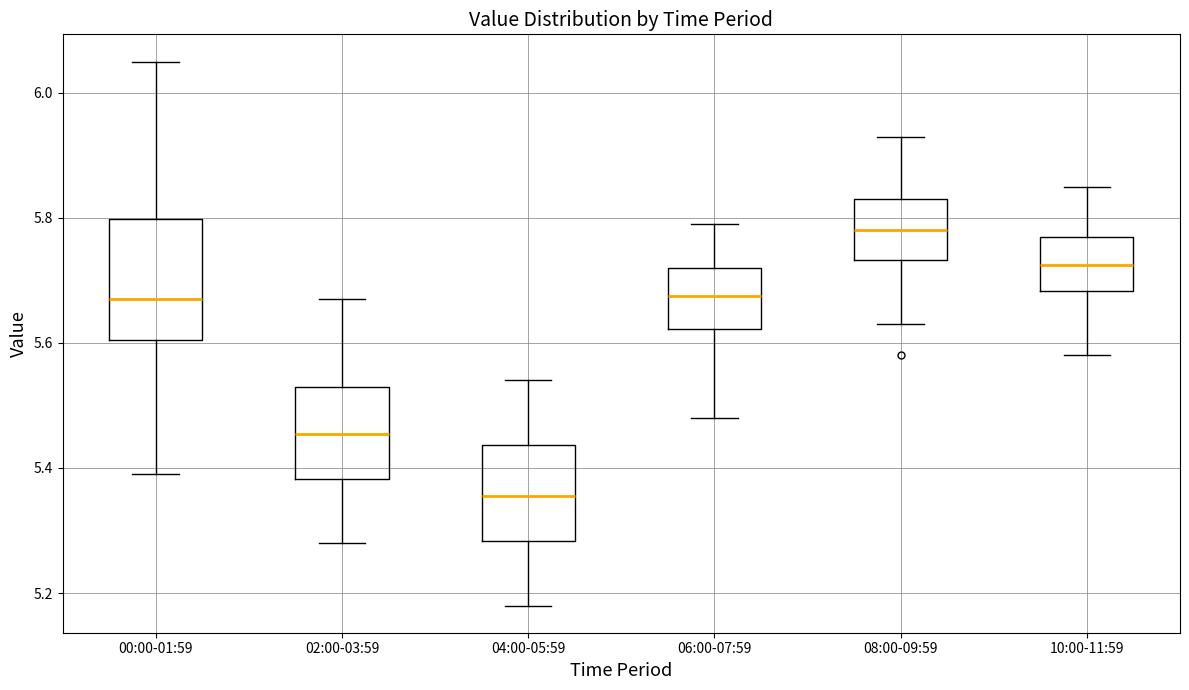

Which box's median line is the lowest?

04:00-05:59